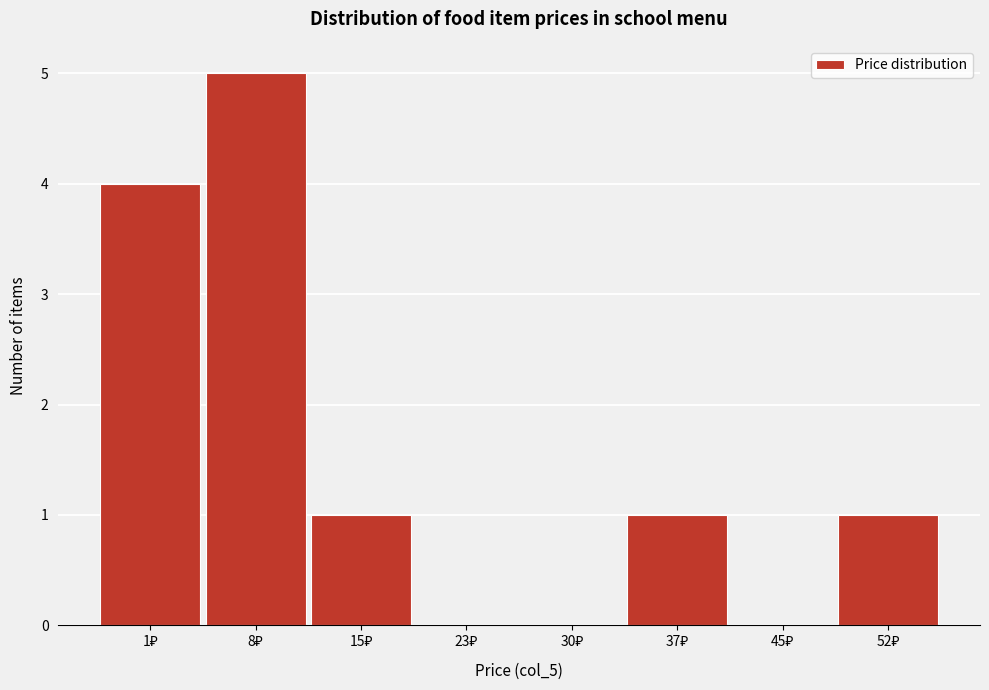

What is the maximum value shown in the chart?

5